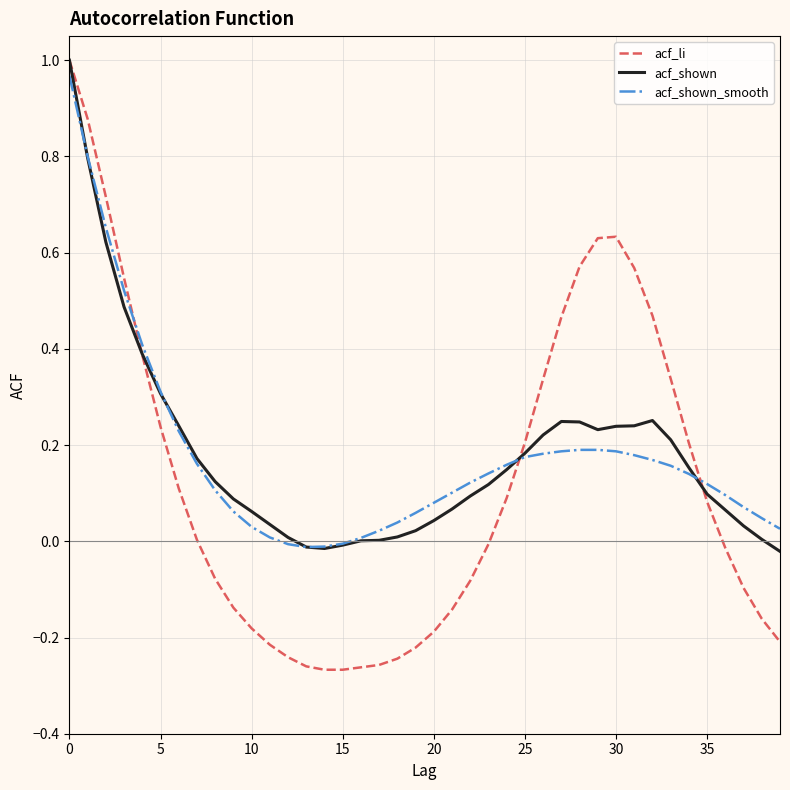

Which series has the largest range (max minus min)?

acf_li